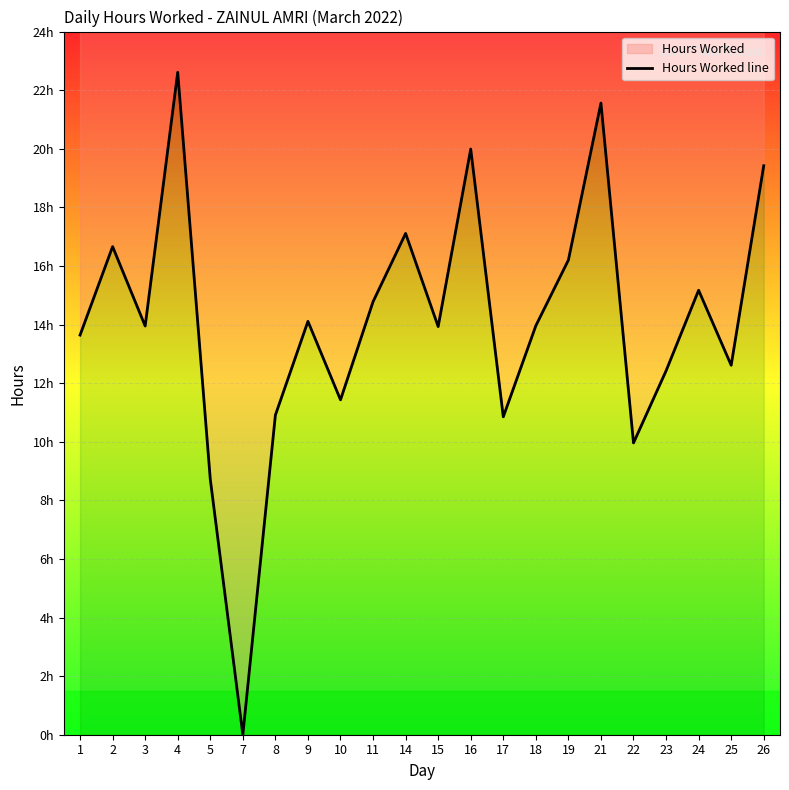

How many categories are shown in the chart?

22